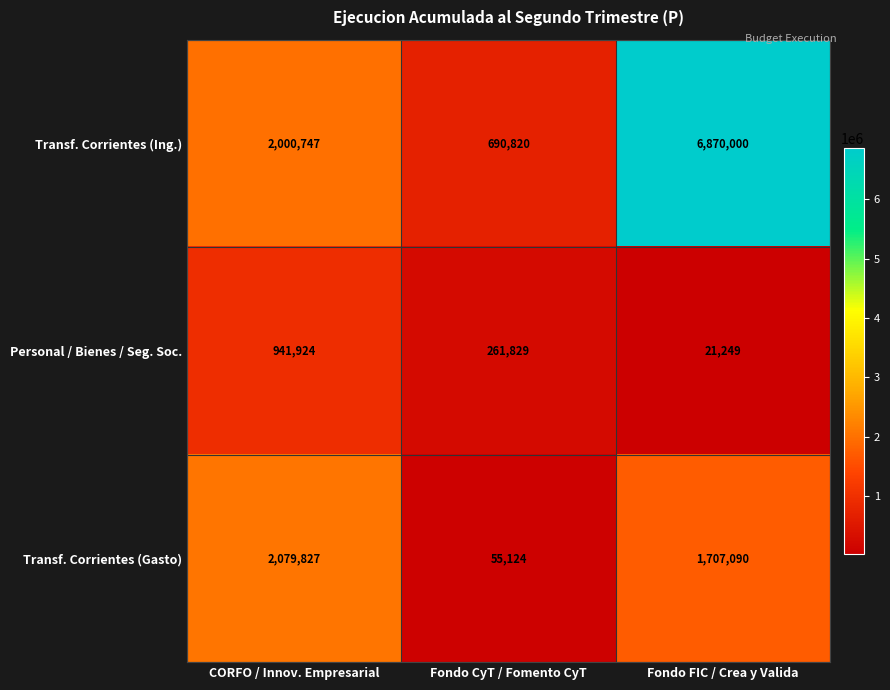

The value of Transf. Corrientes (Gasto) at Fondo CyT / Fomento CyT is 95394. True or false?

False